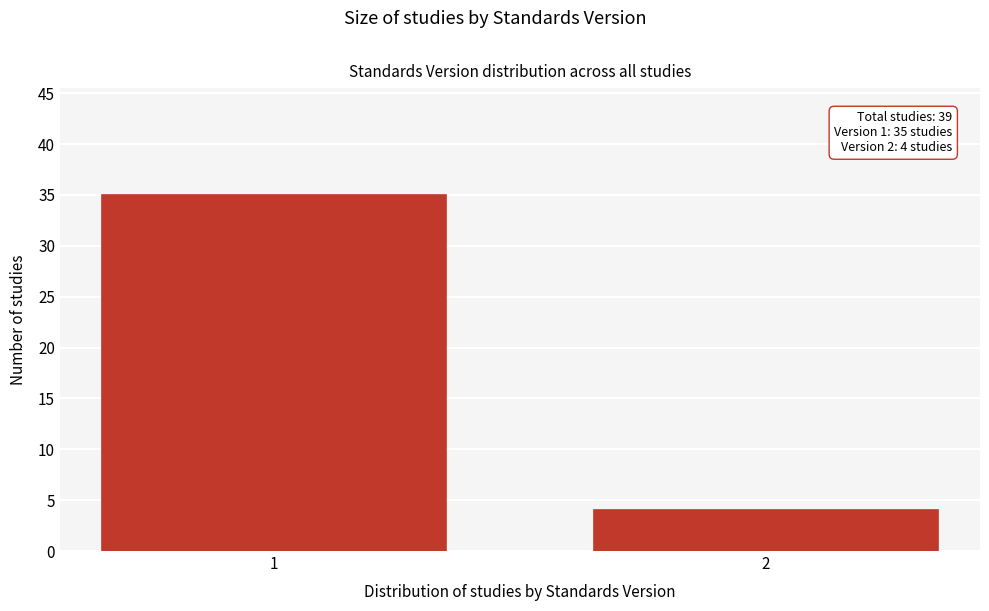

Reading left to right, list all the values displayed in this chart.

35	4